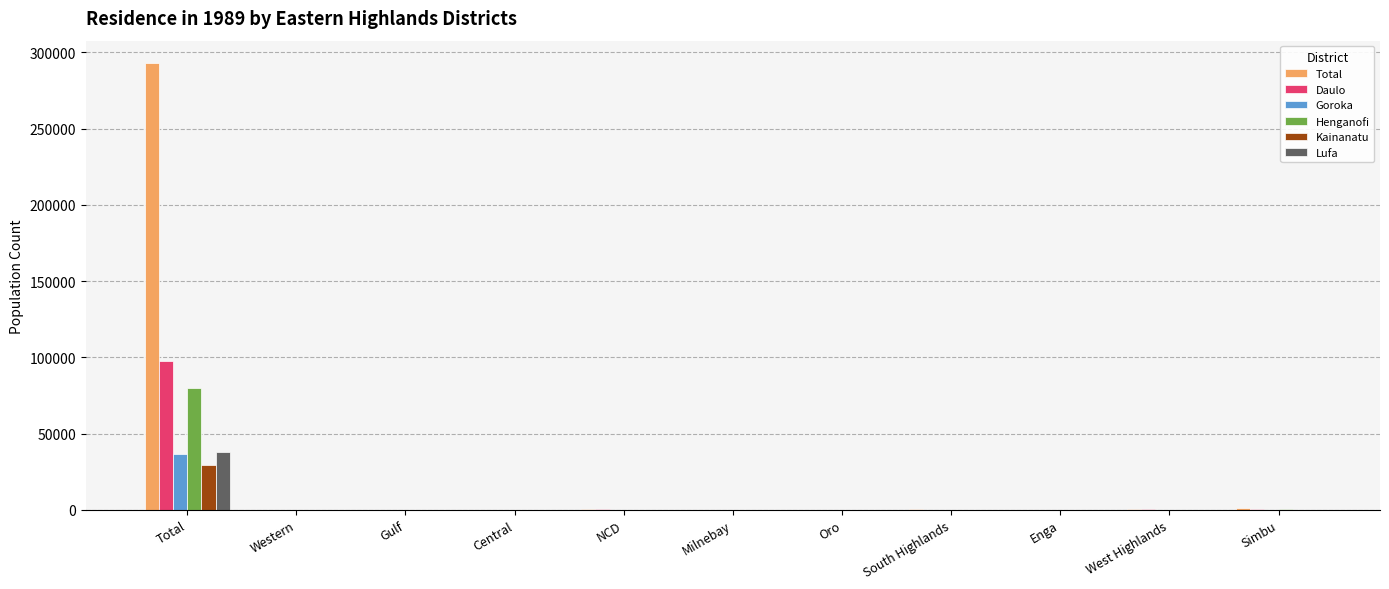

At which category is the sum across all series the highest?

Total